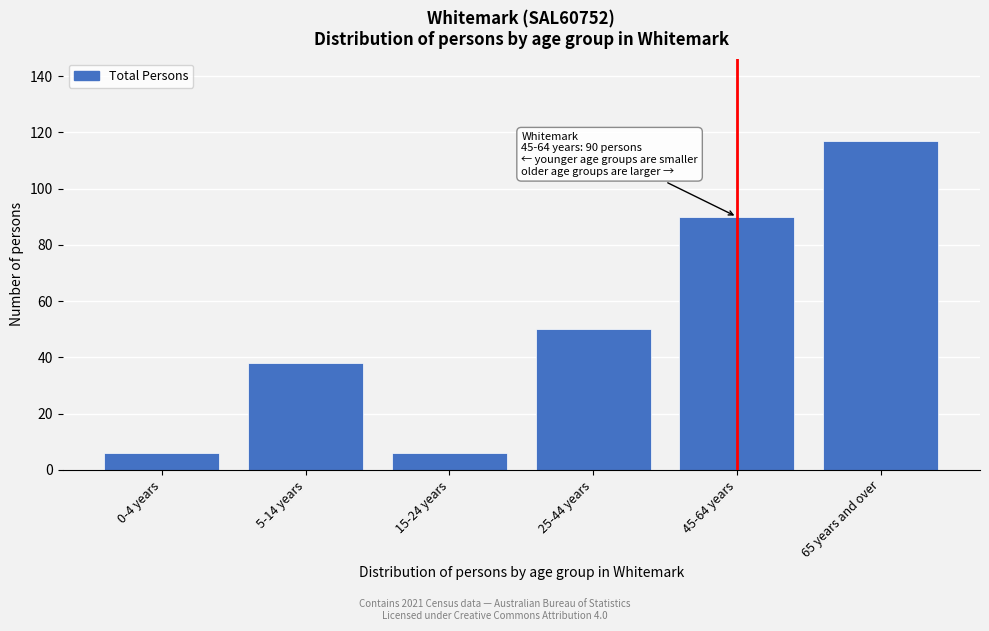

Reading left to right, what are all the values shown in this chart?

0-4 years=6	5-14 years=38	15-24 years=6	25-44 years=50	45-64 years=90	65 years and over=117